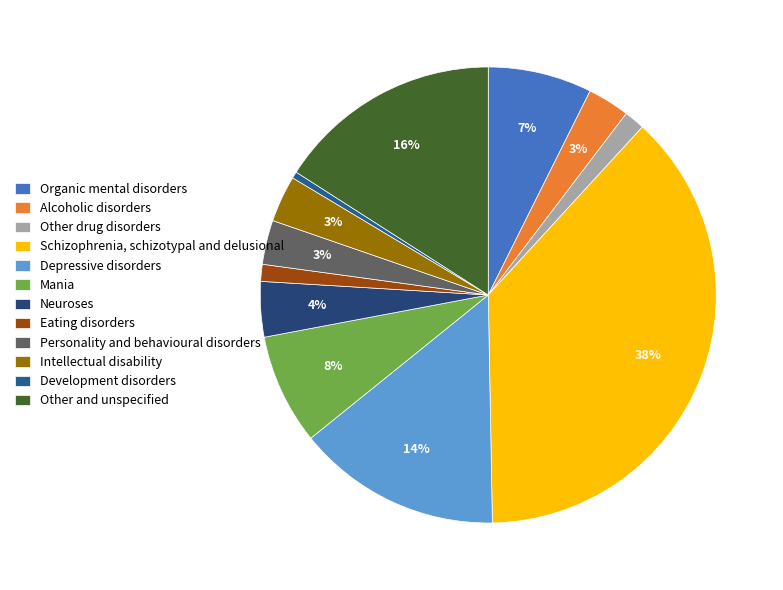

To the nearest percent, what percentage of the pie is Organic mental disorders?

7%